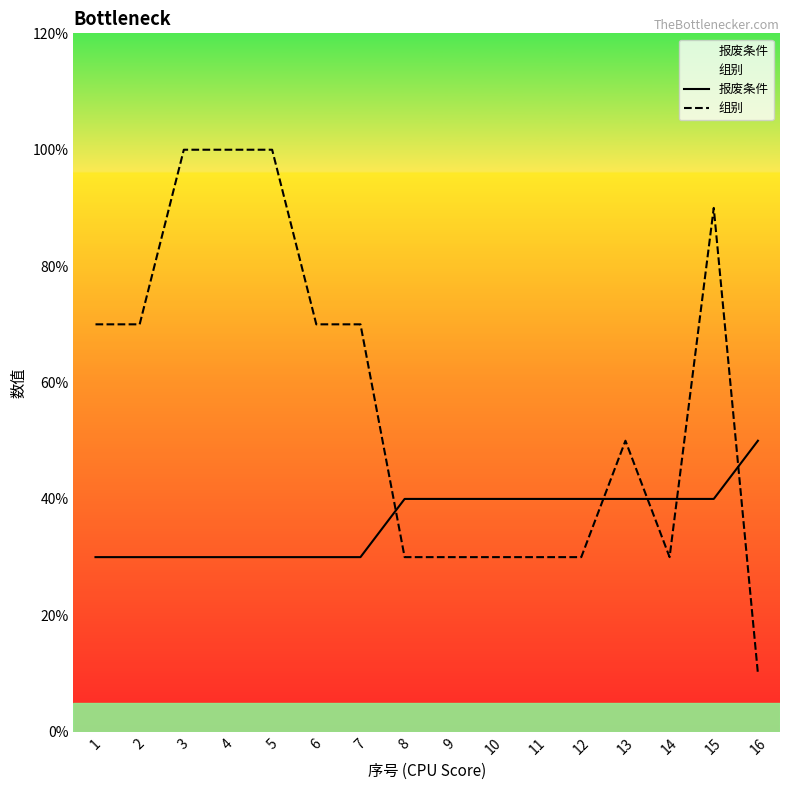

Is the value of 组别 at 4 greater than the value of 报废条件 at 6?

Yes